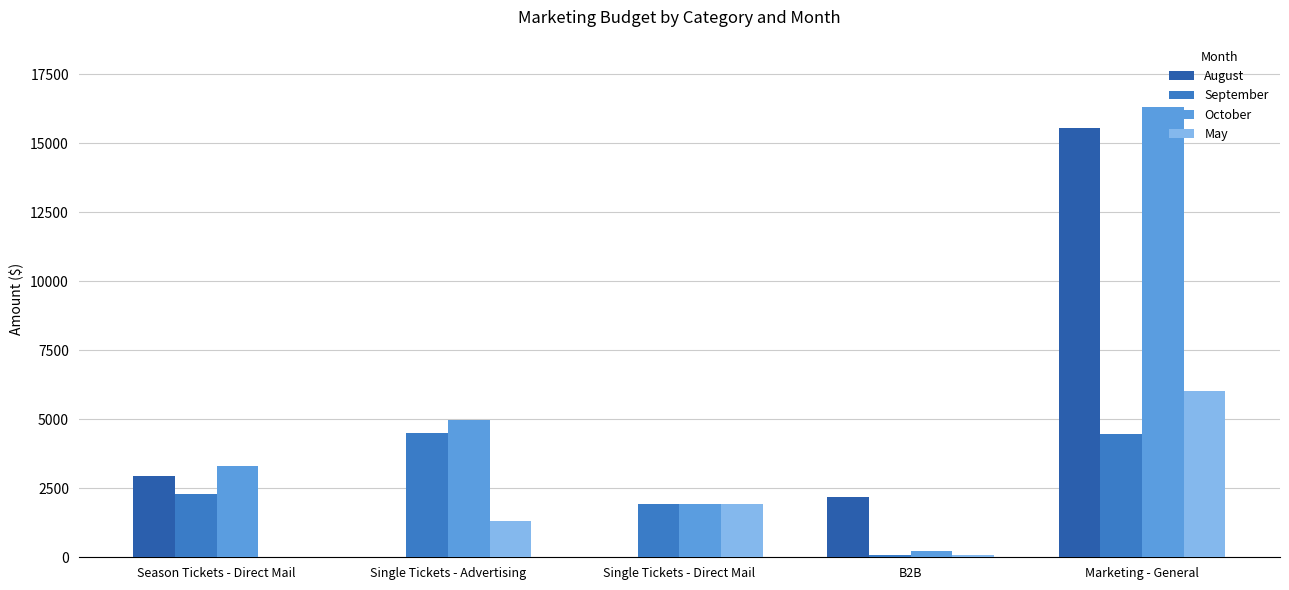

What is the average value of the September series?

2661.0